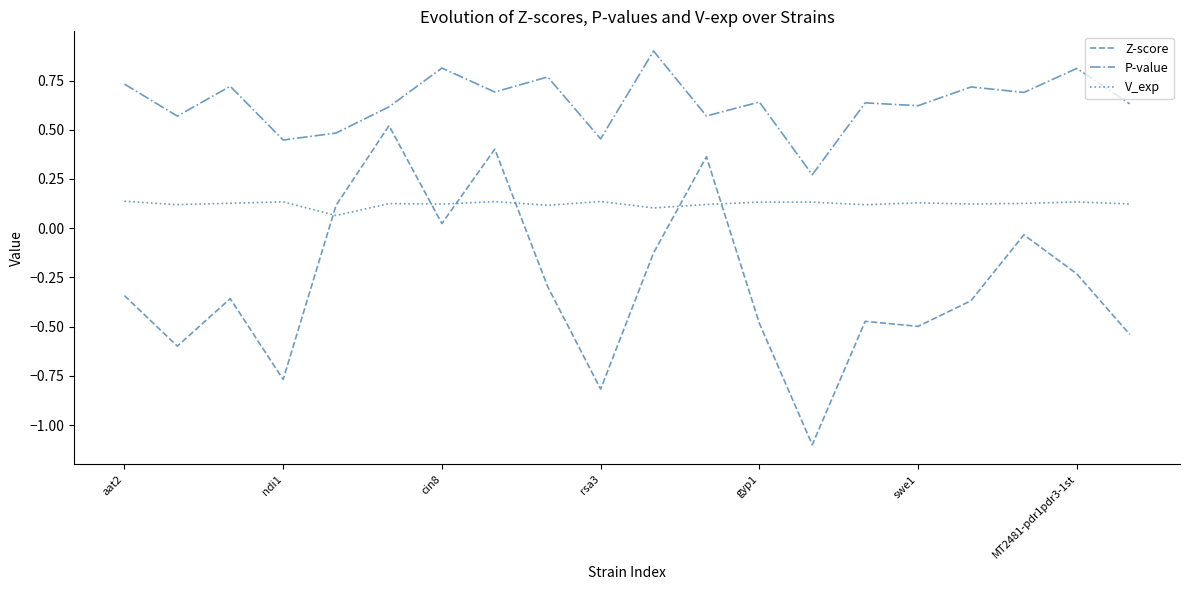

Is this an area chart (filled region under the line)?

No